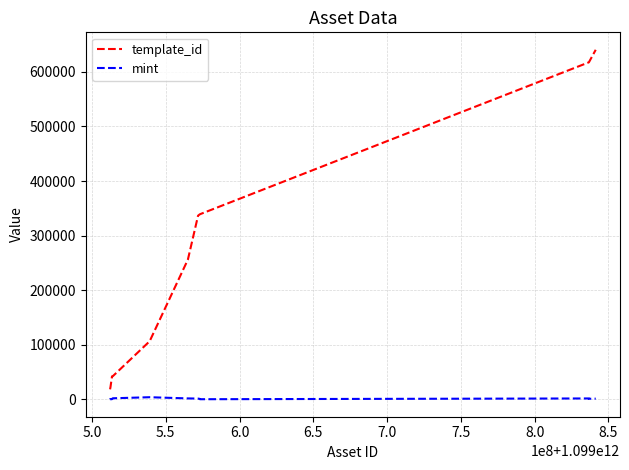

How many values in the template_id series are below 336643?

7